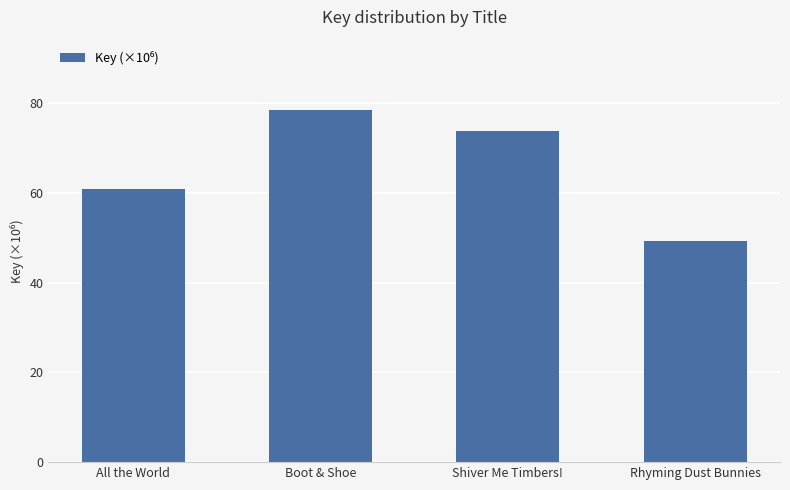

What is the minimum value shown in the chart?

49.4